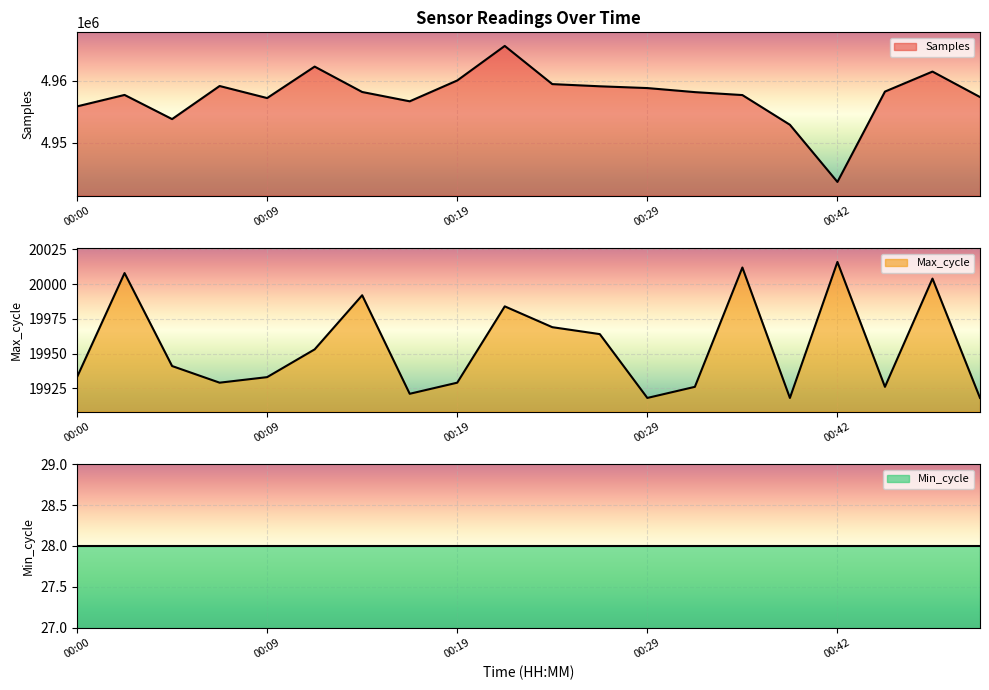

At which category is the sum across all series the highest?

00:22